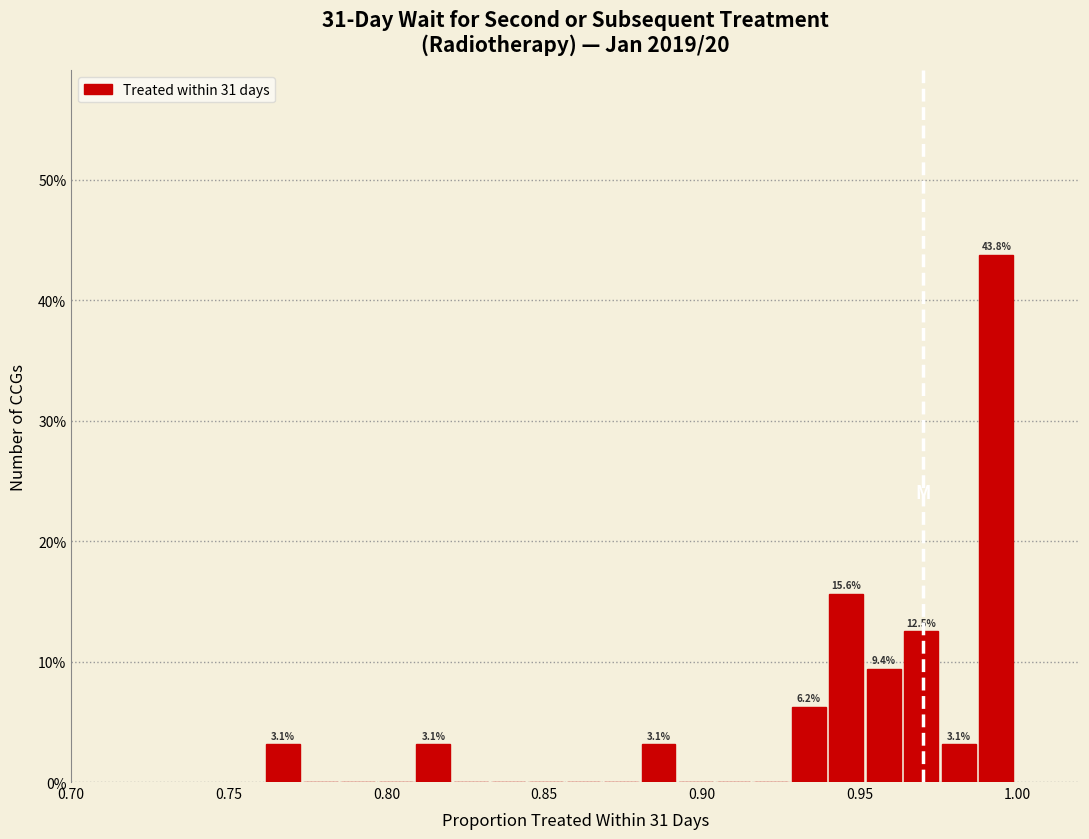

Read against the x-axis, roughly where is the centre of the tallest bar?

0.995